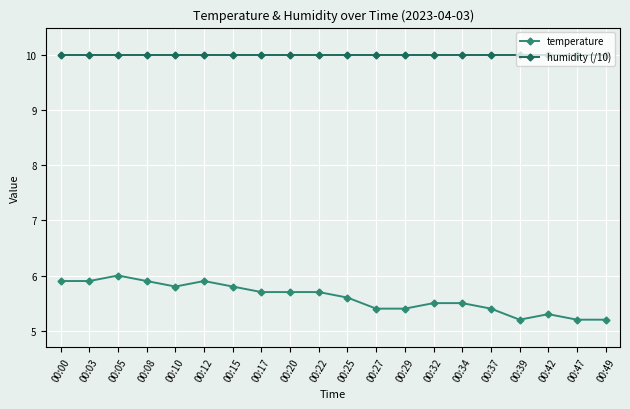

What is the highest value of the temperature series?

6.0